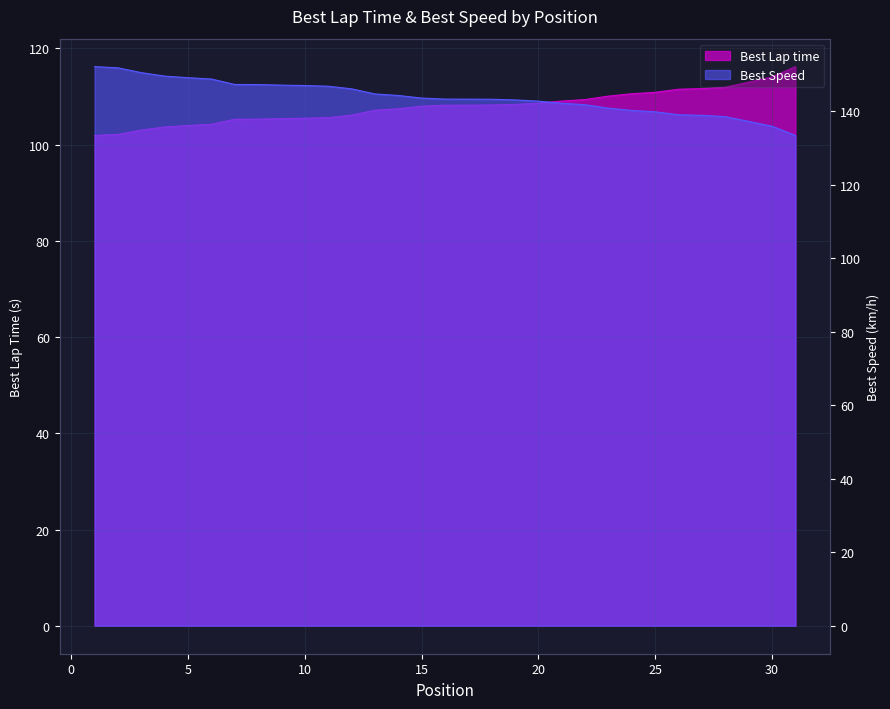

Which label corresponds to the largest value in the chart?

1